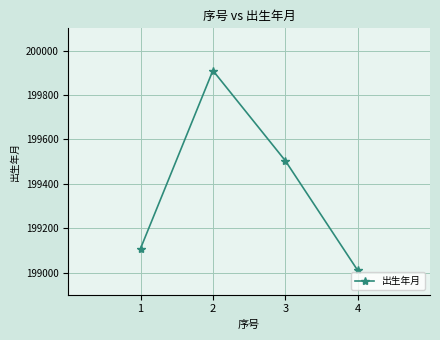

What is the difference between the maximum and second lowest values?

802